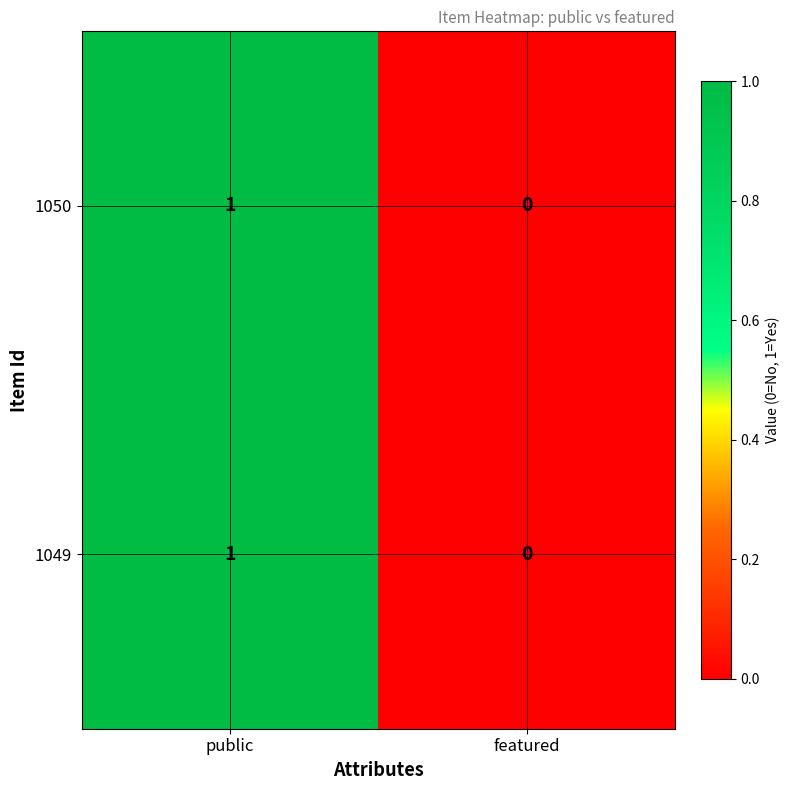

How many data points in 1049 are less than 1?

1